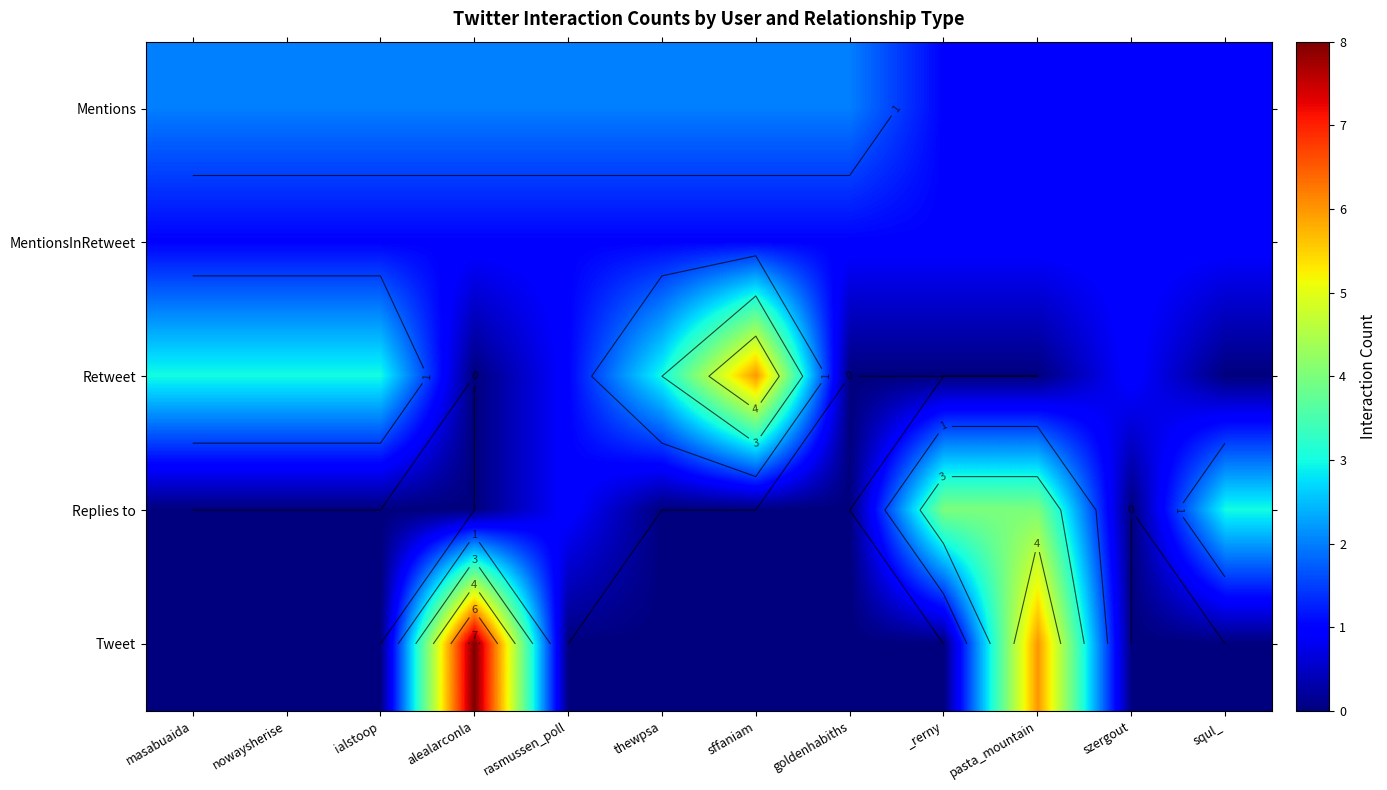

Is the value of Tweet at ialstoop greater than the value of Mentions at nowaysherise?

No